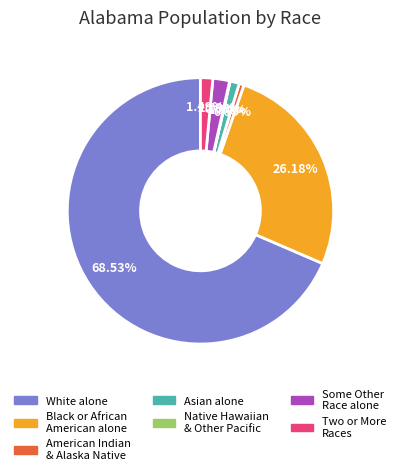

Is there any slice that represents more than half of the pie?

Yes